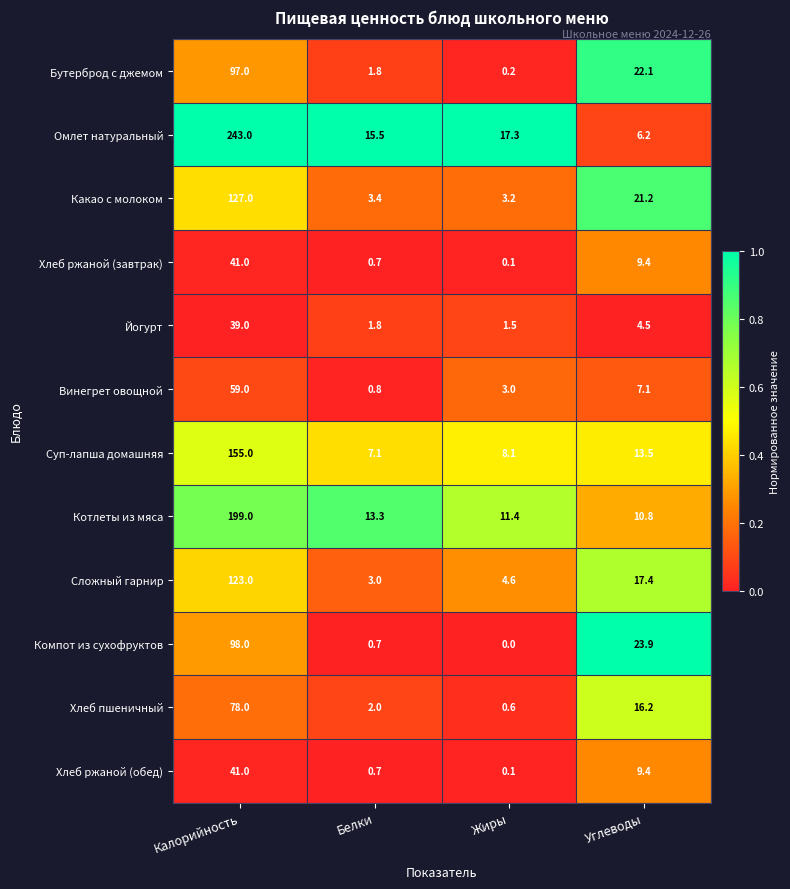

Between Калорийность and Жиры, which series saw the biggest shift?

Омлет натуральный